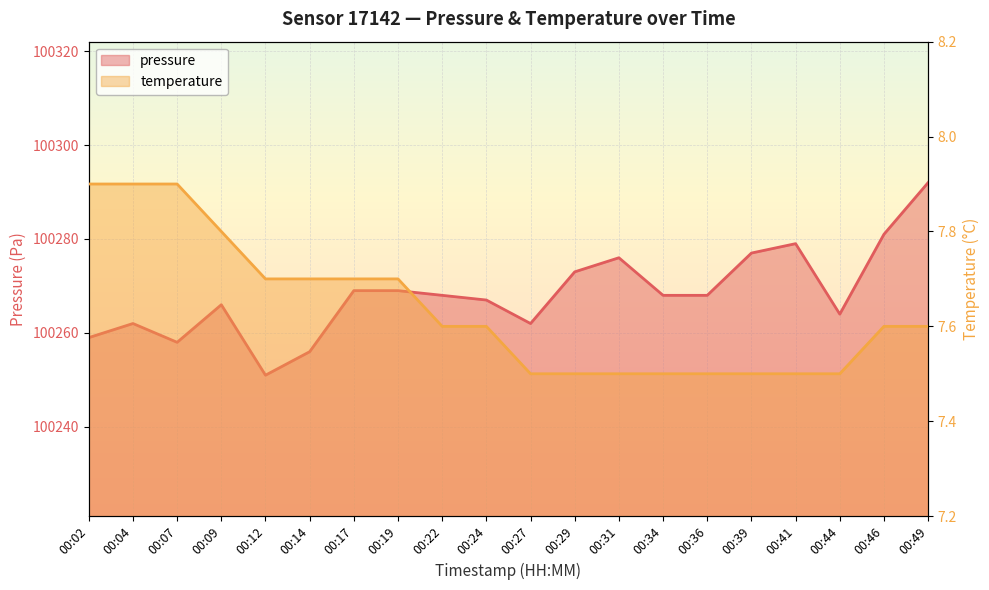

Where is pressure nearest to the value 100271?

00:17